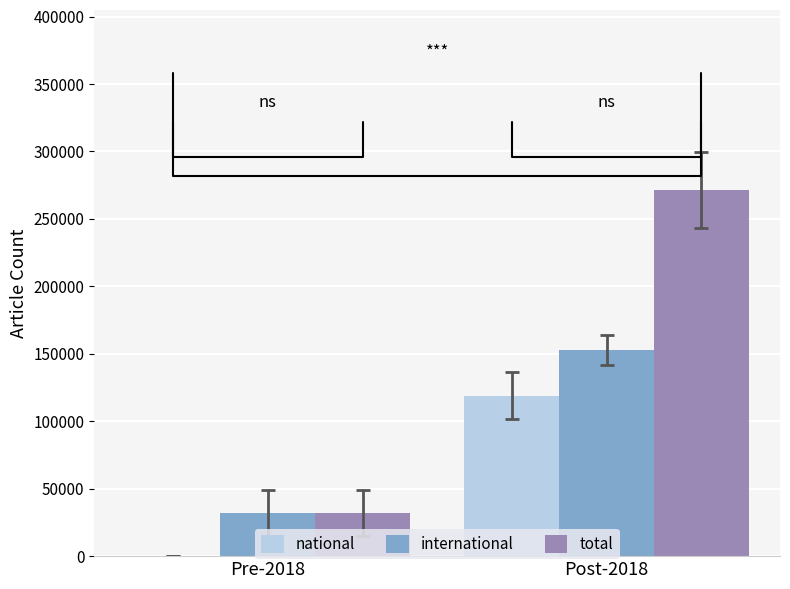

How many data points in international are above 152490?

1